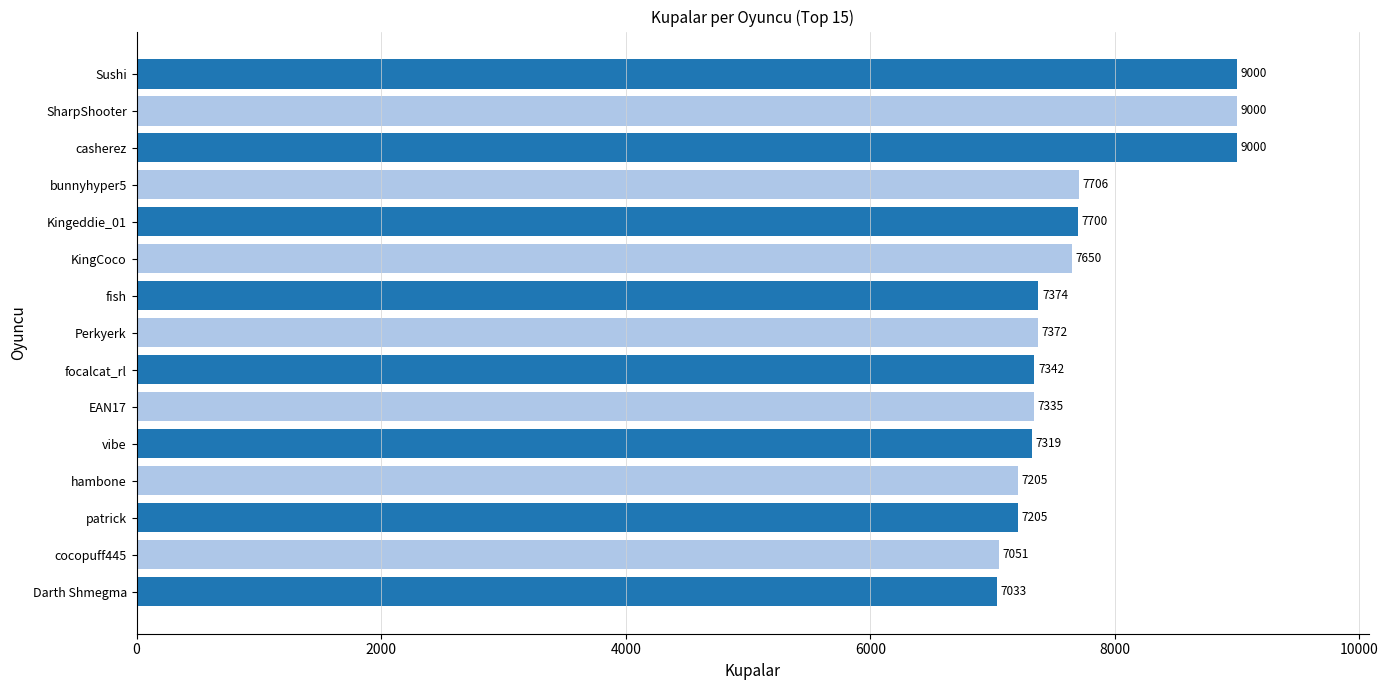

At which label is the value closest to 8016?

bunnyhyper5